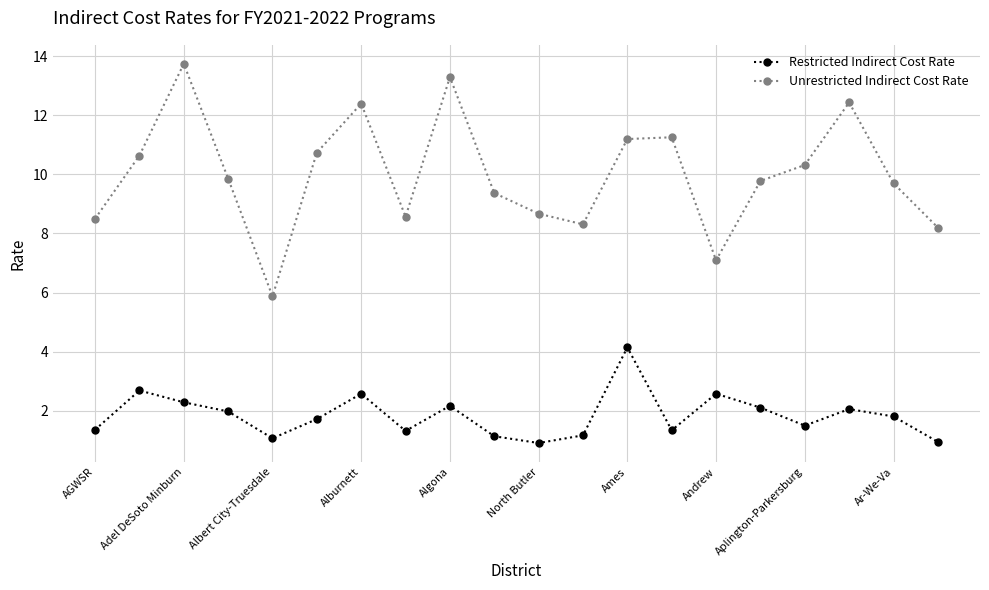

At how many categories does at least one series exceed 10?

9